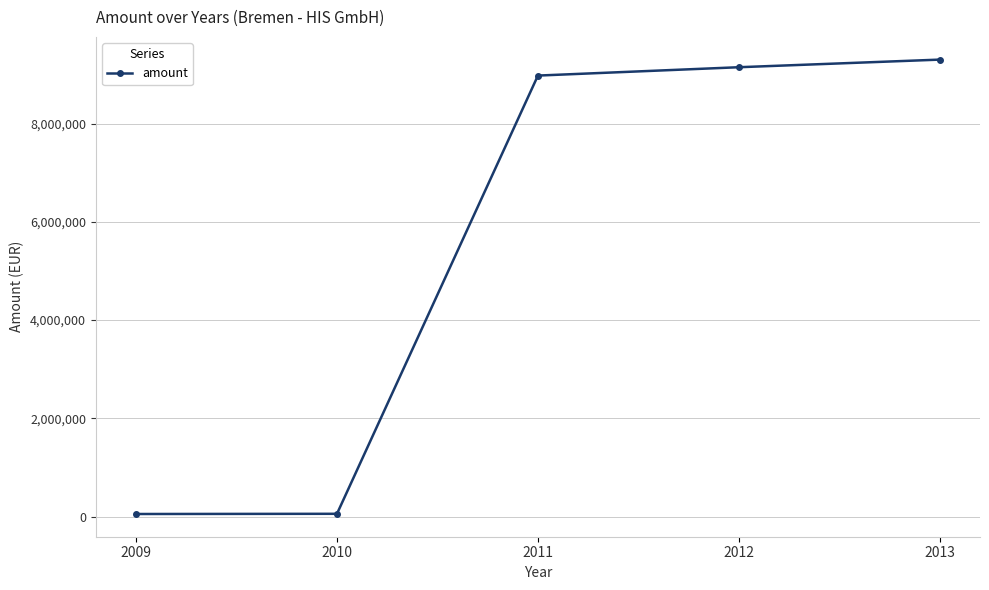

What is the difference between the second highest and second lowest values?

9089296.0